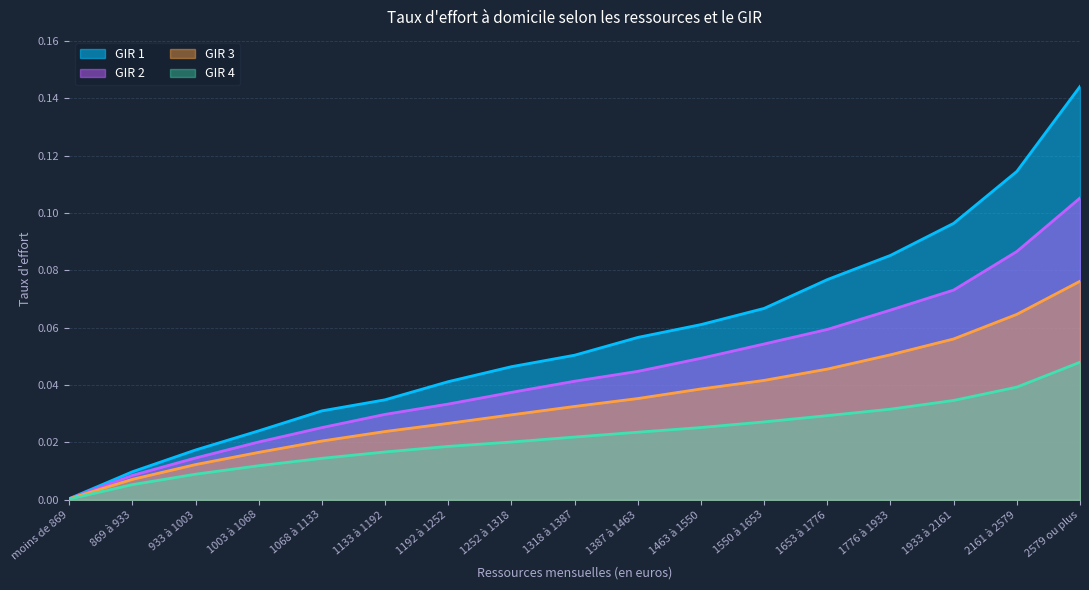

Which label corresponds to the smallest value in the chart?

moins de 869